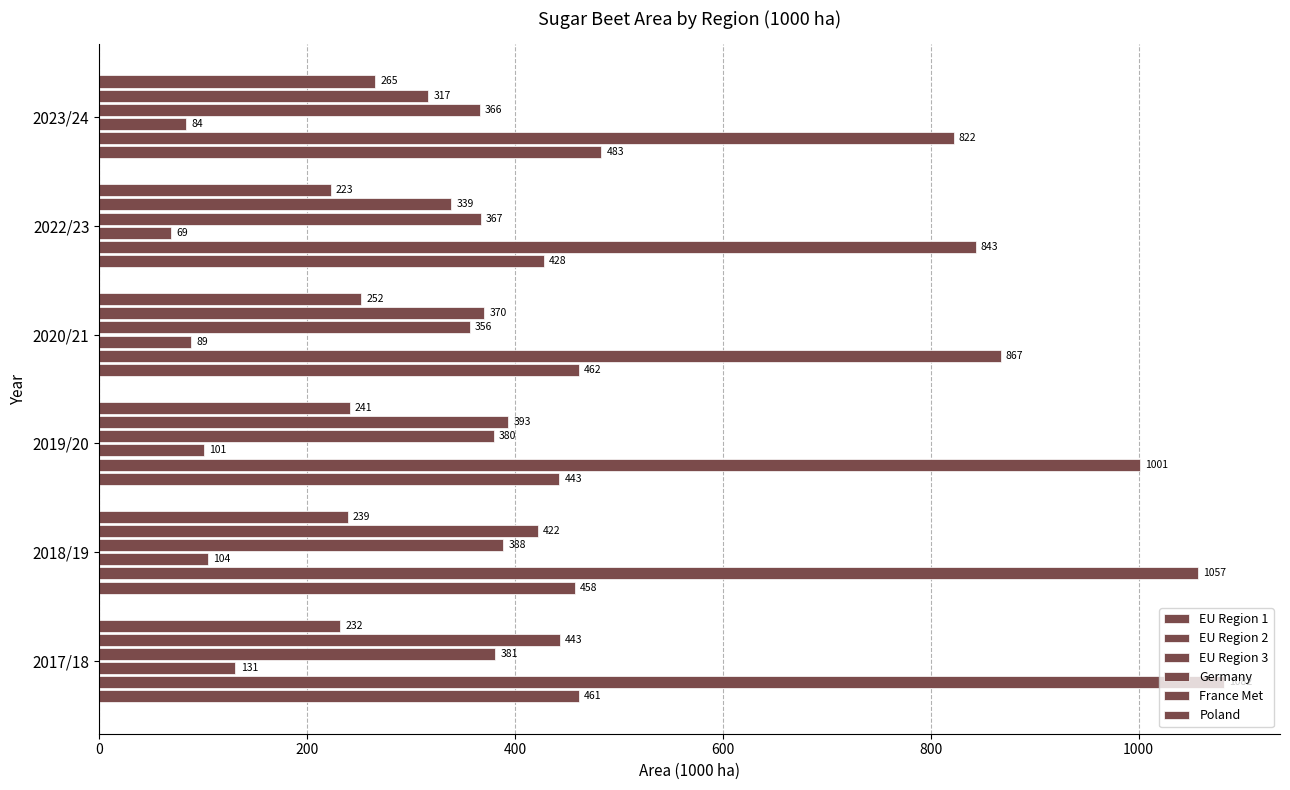

What is the value of the Poland bar at the 6th from the left?

265.2